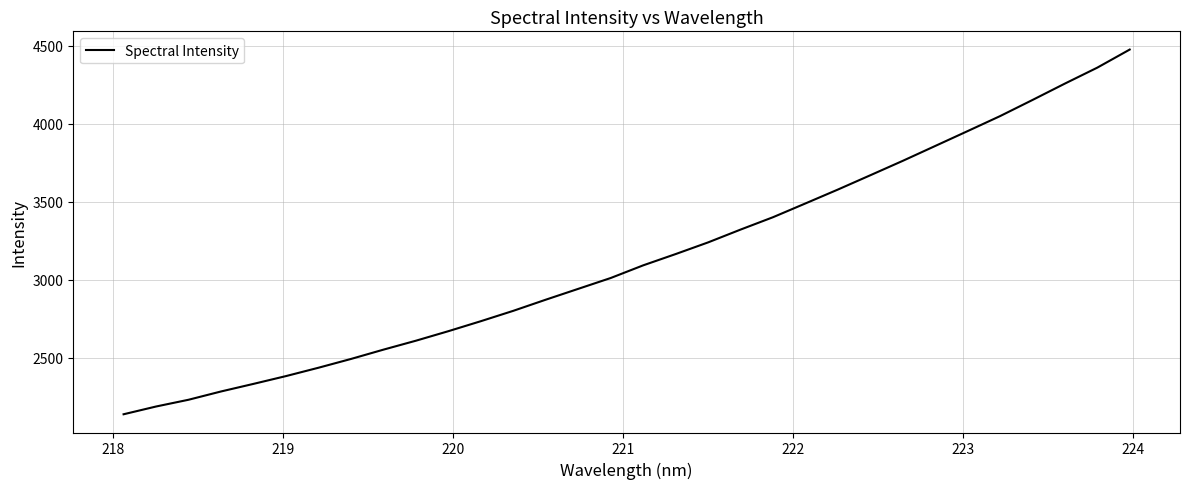

What is the difference between the maximum and minimum values?

2336.1